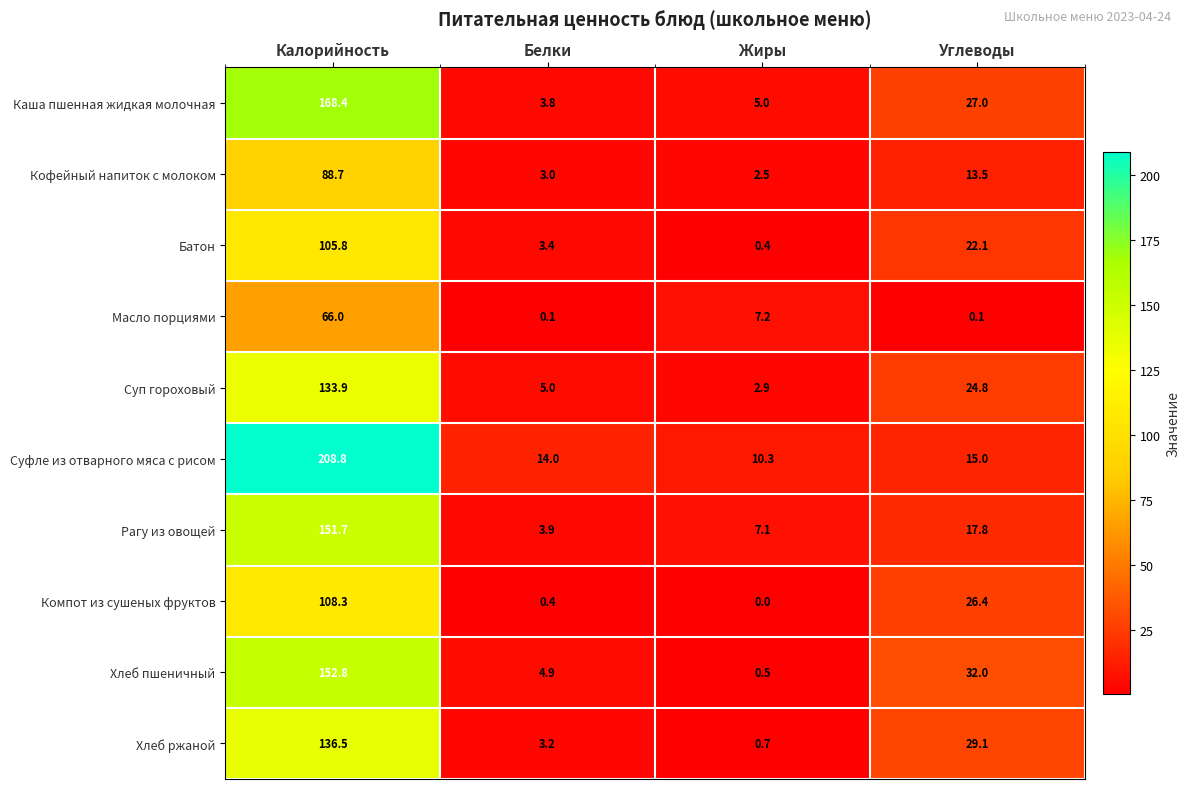

Which series has the largest total across all categories?

Суфле из отварного мяса с рисом